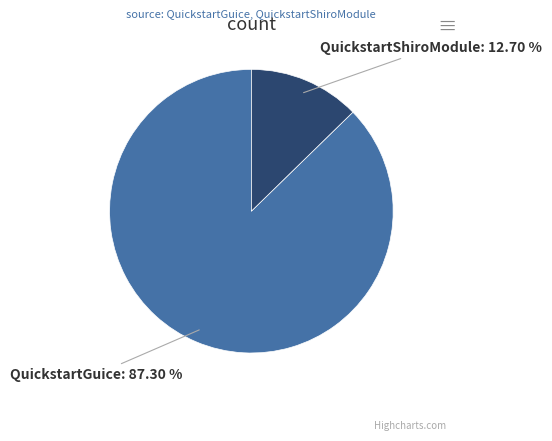

What is the smallest slice in the pie chart?

QuickstartShiroModule